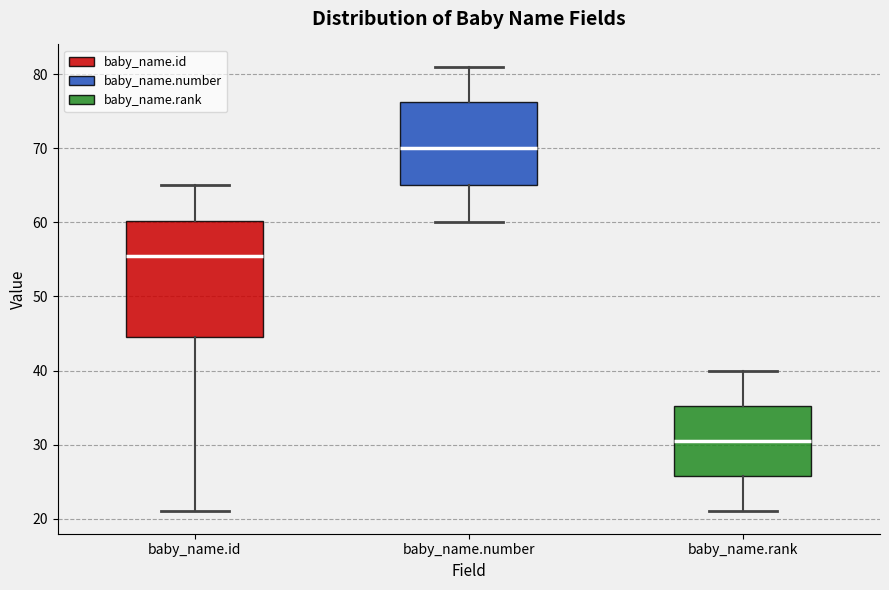

Reading left to right, read every box against the y-axis: the position of its median line, the range the box covers, and the ends of its whiskers. The values are not printed on the chart, so give them approximately, as read against the axis.

baby_name.id: median 56, box 45 to 60, whiskers 21 to 65
baby_name.number: median 70, box 65 to 76, whiskers 60 to 81
baby_name.rank: median 31, box 26 to 35, whiskers 21 to 40